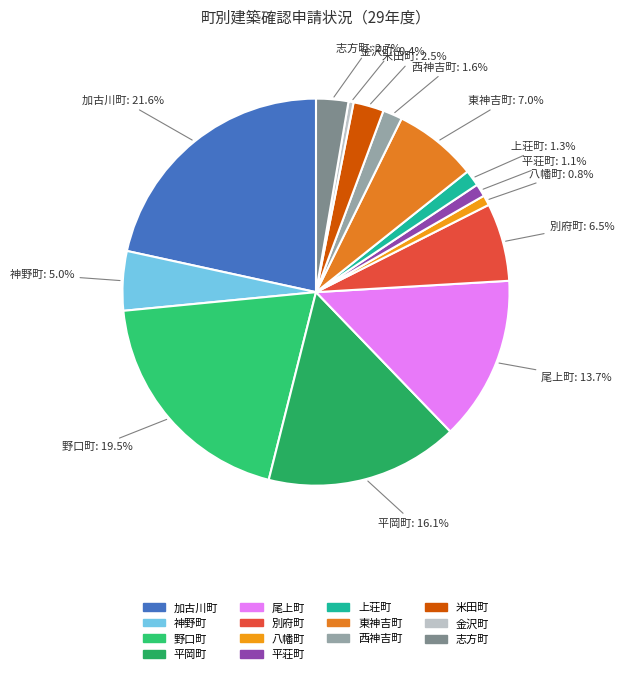

What is the ratio of the value at 尾上町 to the value at 別府町?

2.1